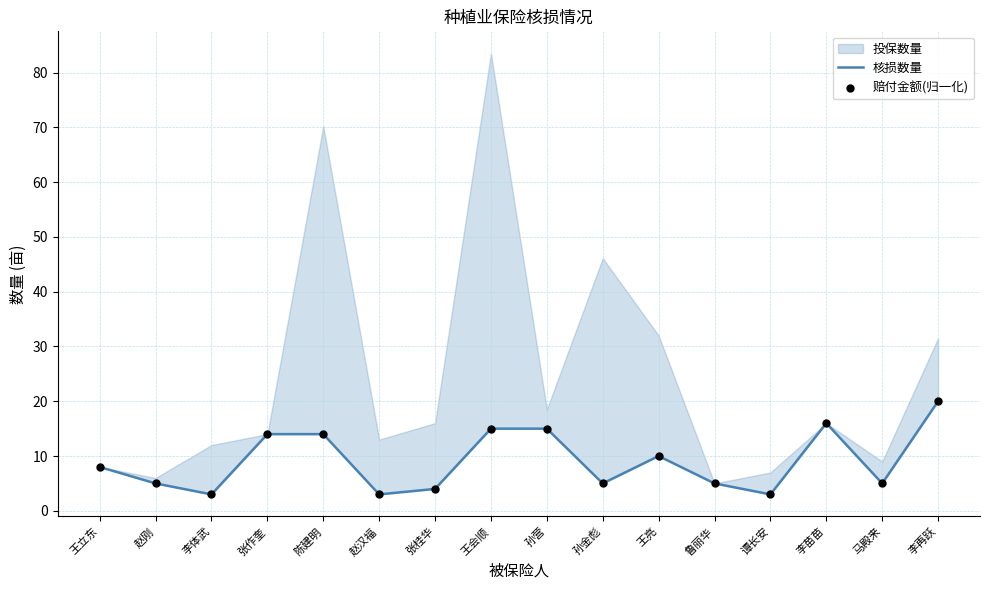

Is the value of 赔付金额(归一化) at 王会顺 greater than the value of 核损数量 at 李再跃?

No